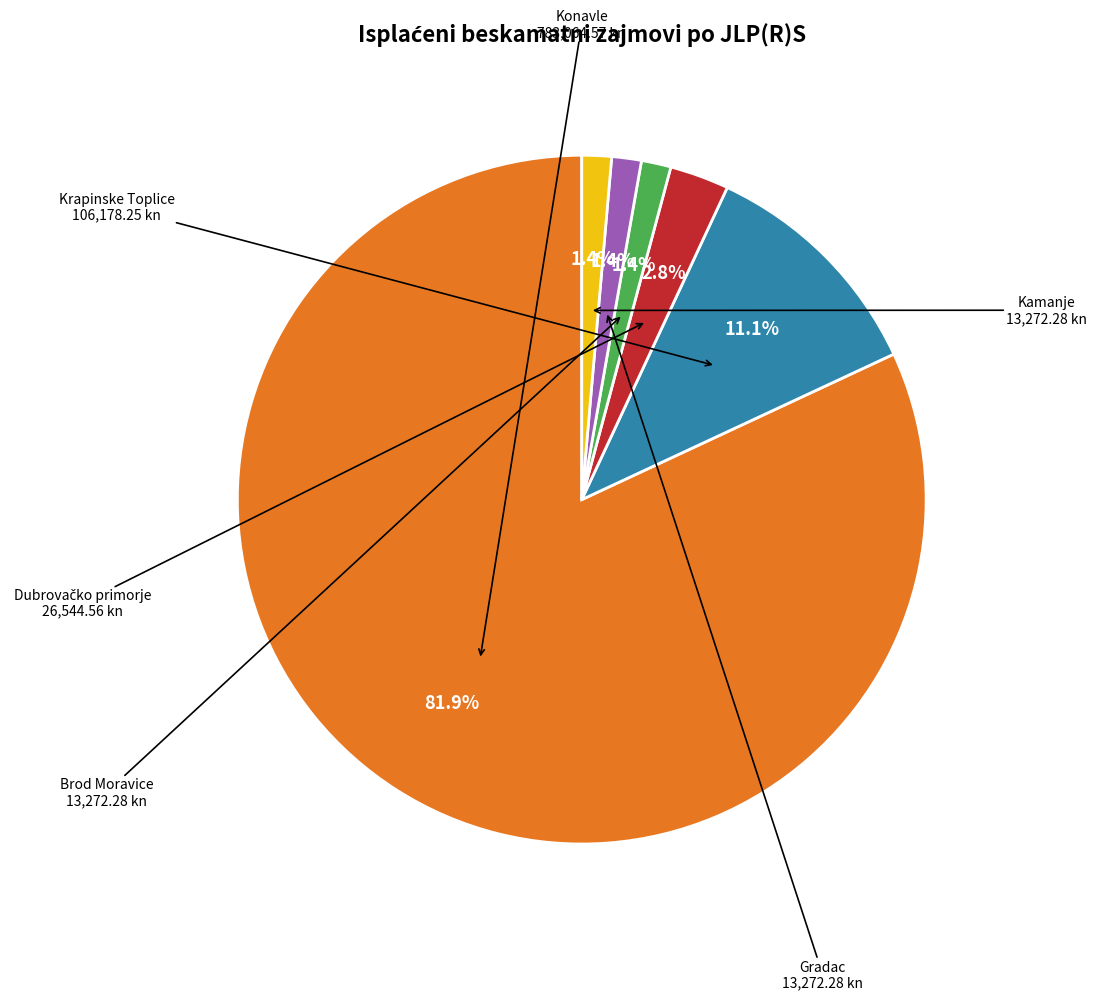

Is there a majority slice in this chart?

Yes